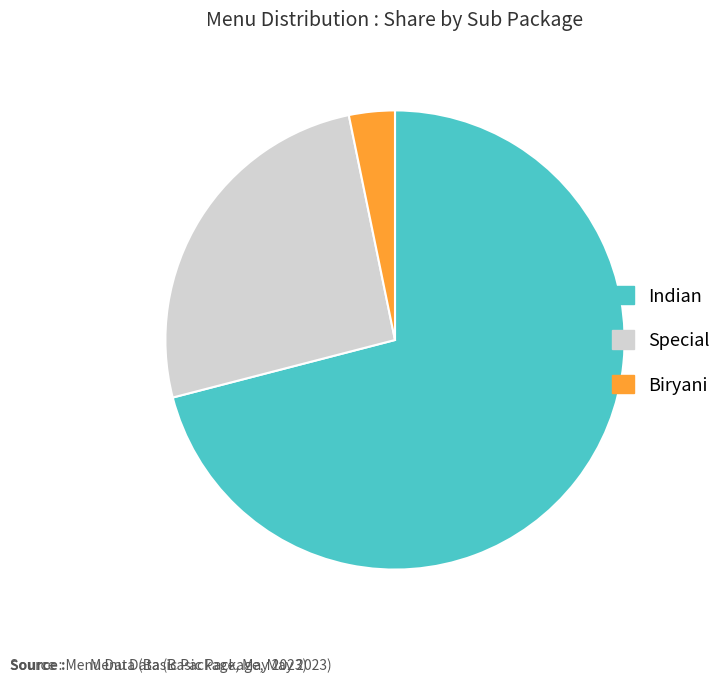

How many slices are in this pie chart?

3